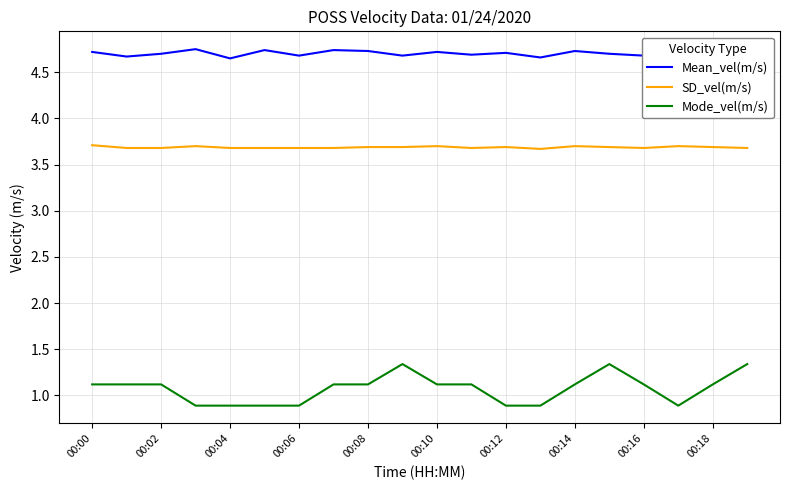

True or false: Mode_vel(m/s) and SD_vel(m/s) intersect in this chart.

False